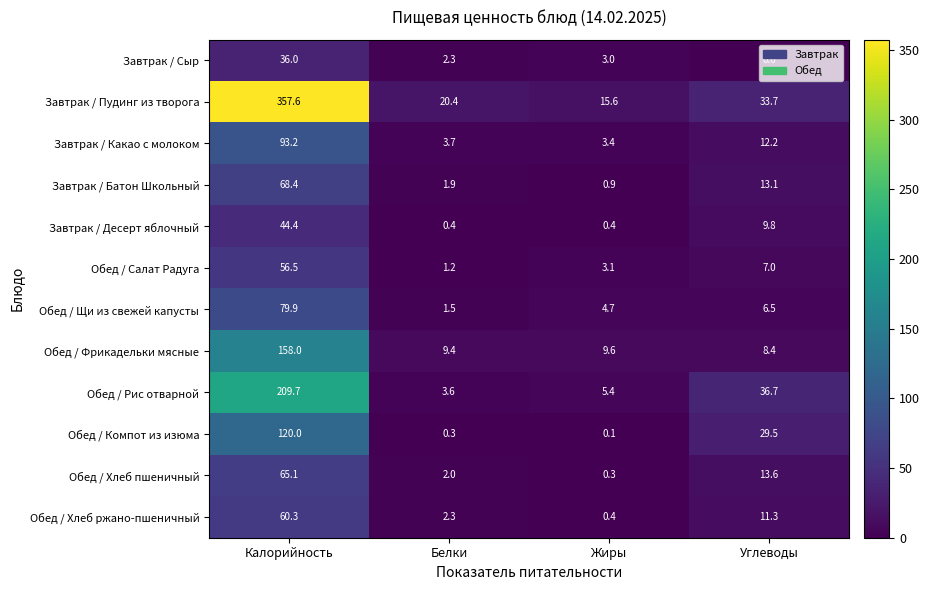

Which category has the lowest value in the Завтрак / Батон Школьный series?

Жиры